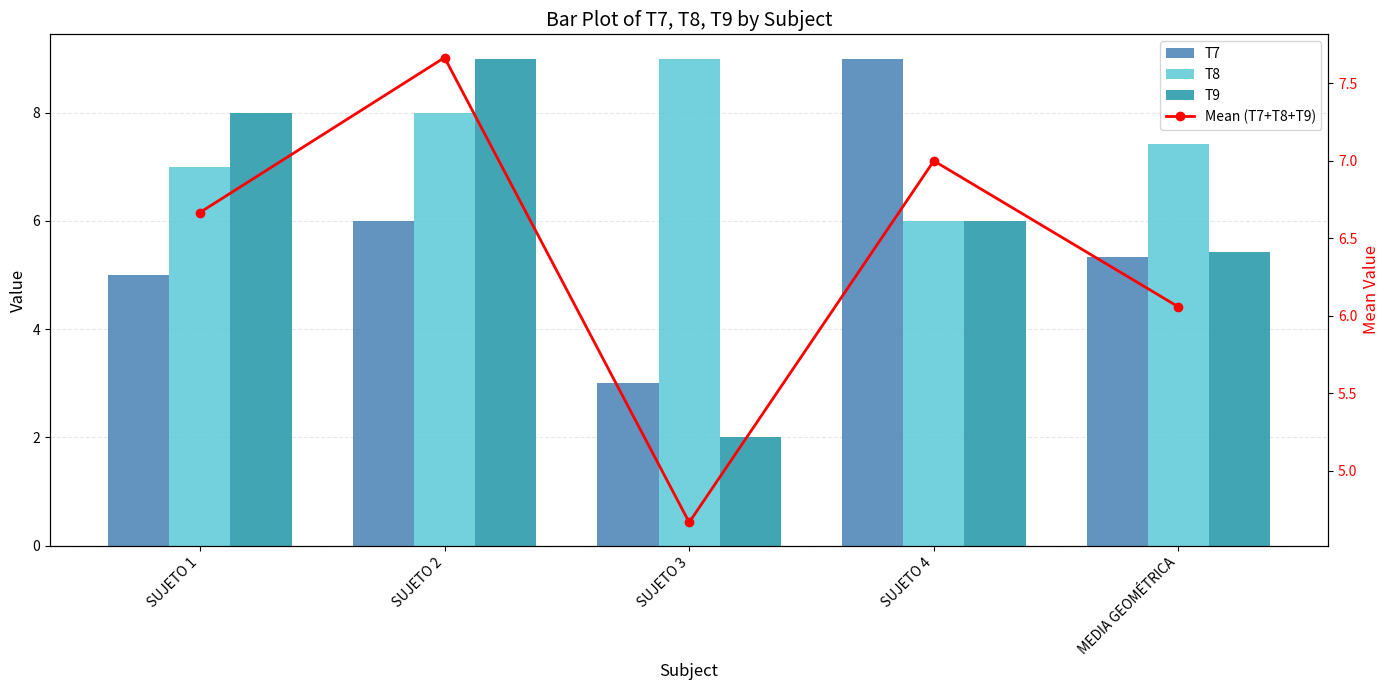

Which label corresponds to the smallest value in the chart?

SUJETO 3